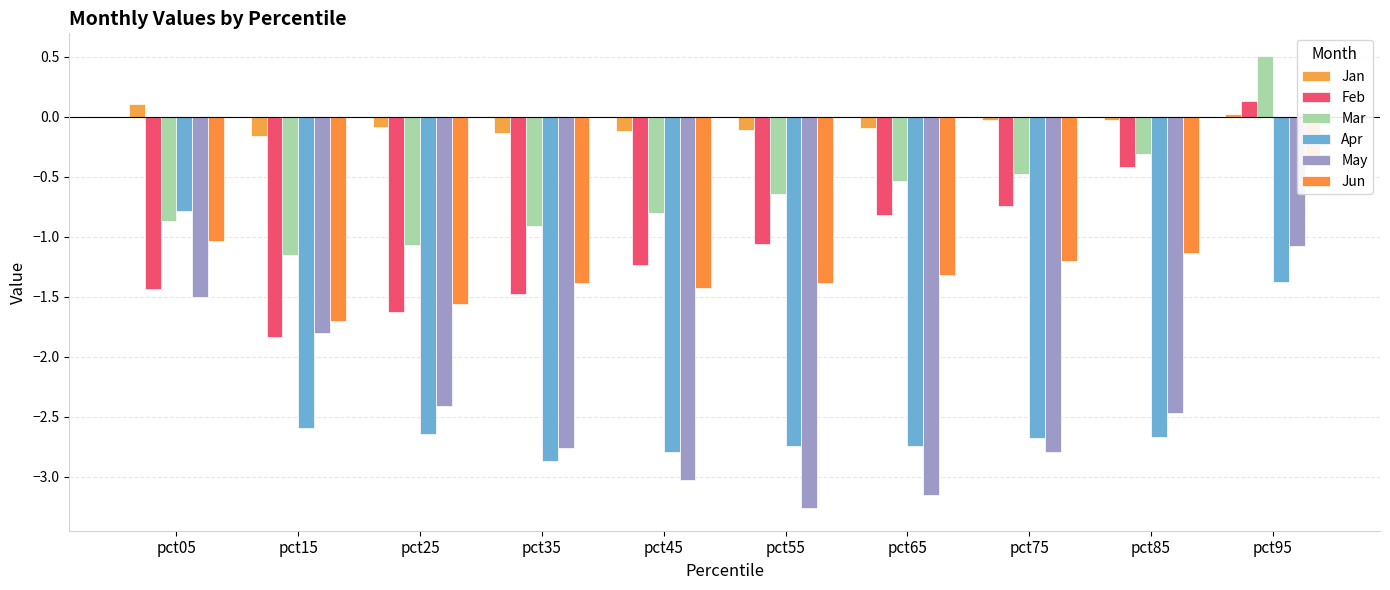

Count the number of categories in the chart.

10